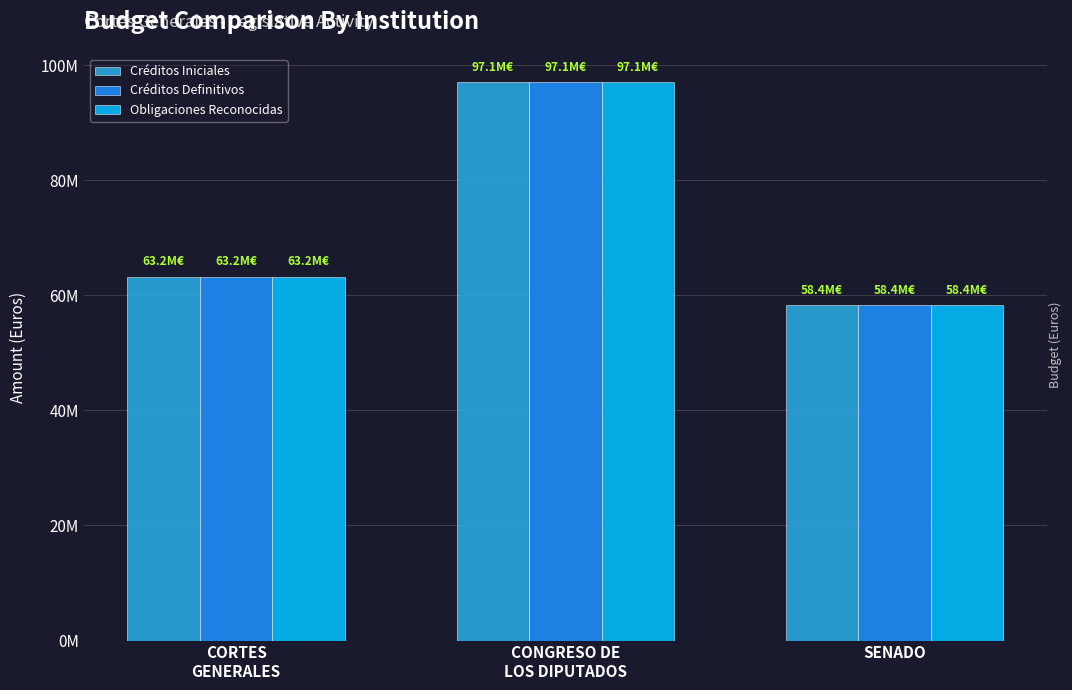

What is the difference between the Créditos Definitivos values at CONGRESO DE
LOS DIPUTADOS and SENADO?

38755030